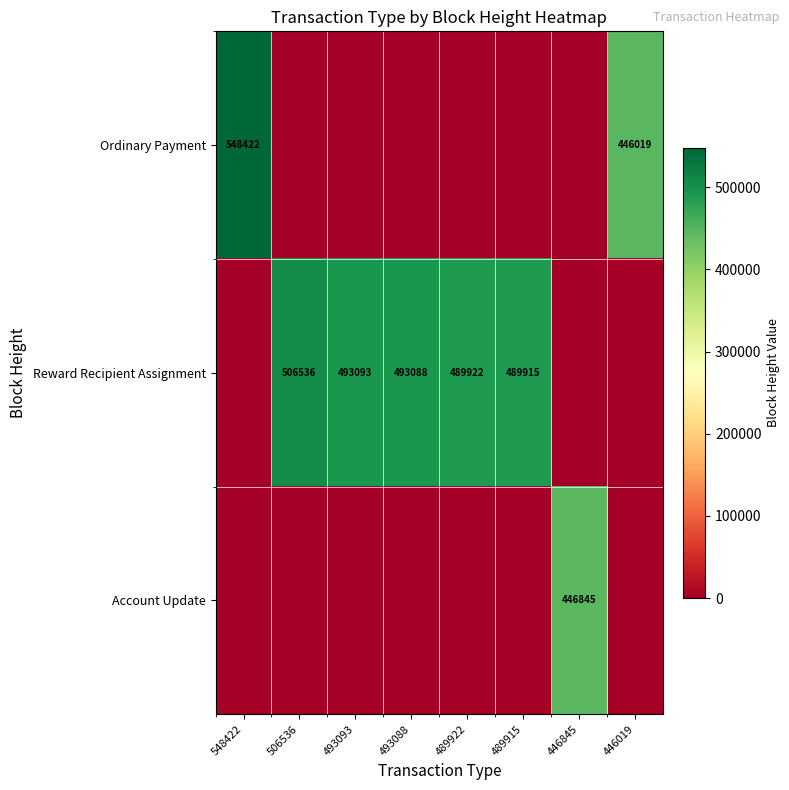

Is it true that Reward Recipient Assignment equals 506536 at 506536?

True